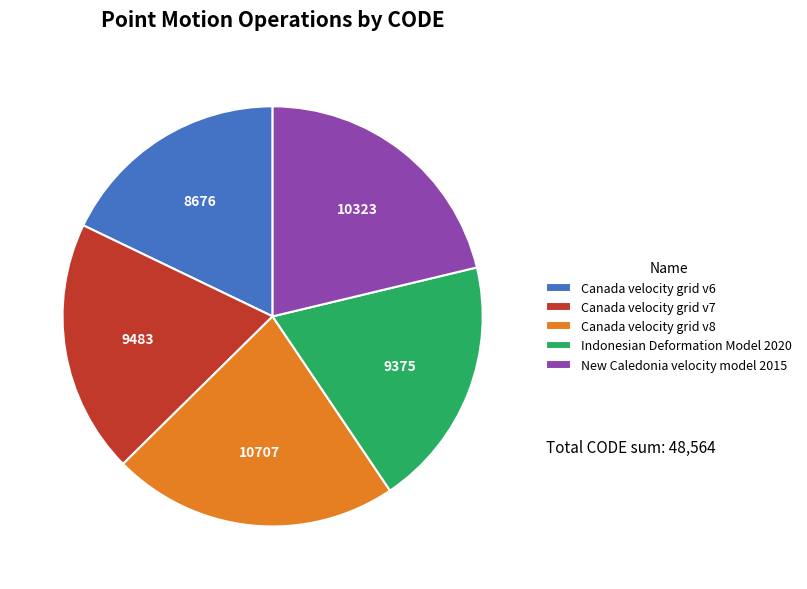

Which slice is the smallest?

Canada velocity grid v6